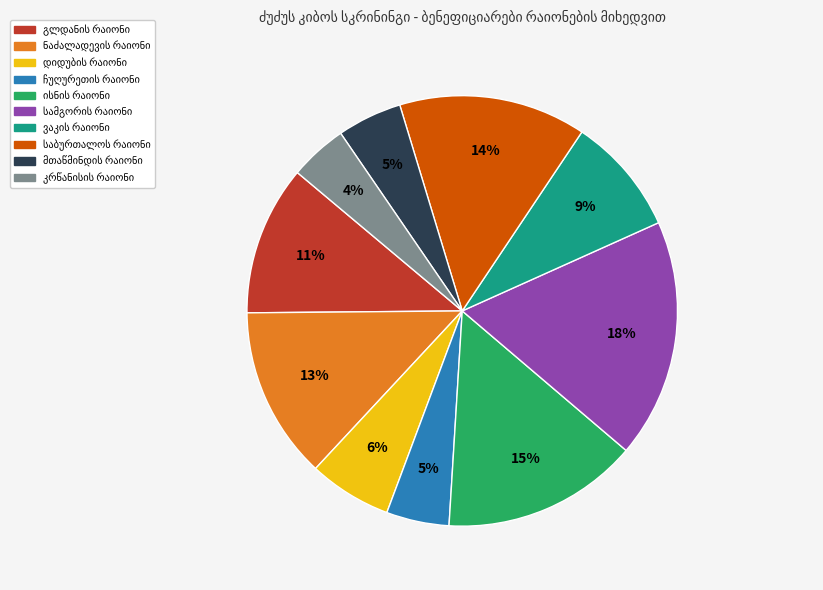

Is there any slice that represents more than half of the pie?

No